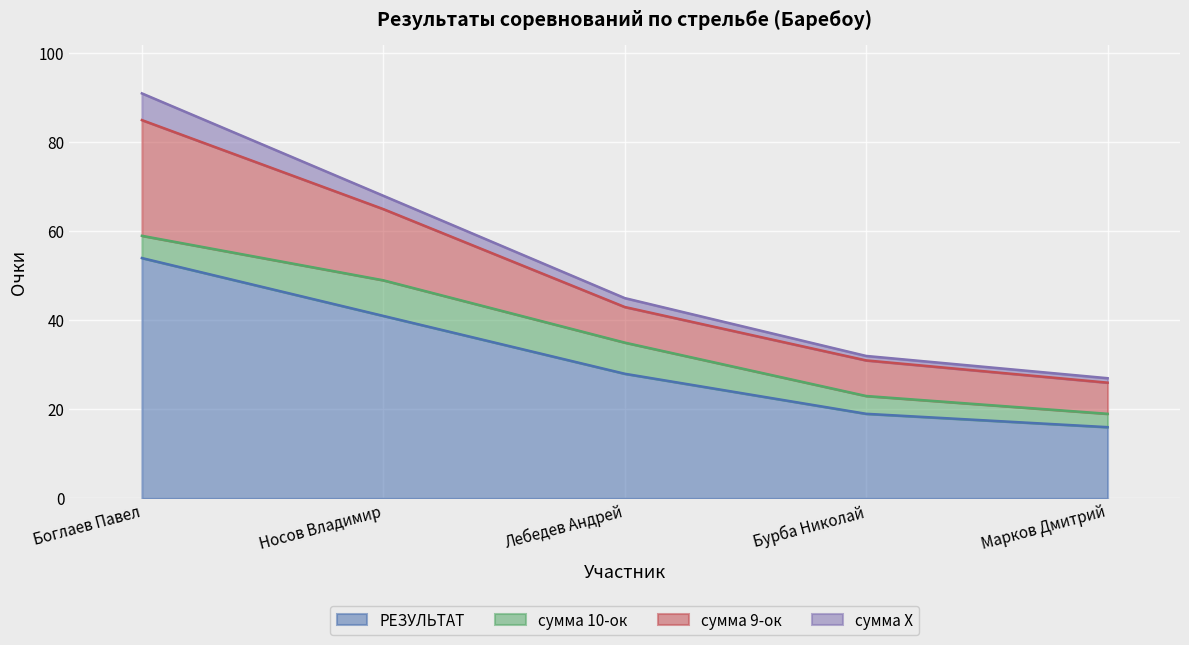

What is the sum of all РЕЗУЛЬТАТ values?

158